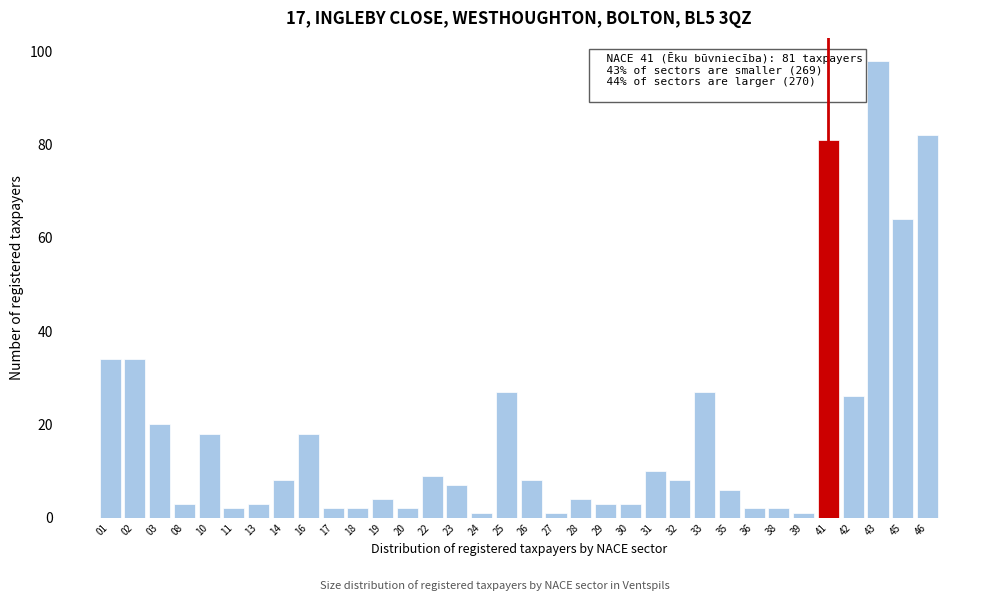

What is the sum of all values?

620